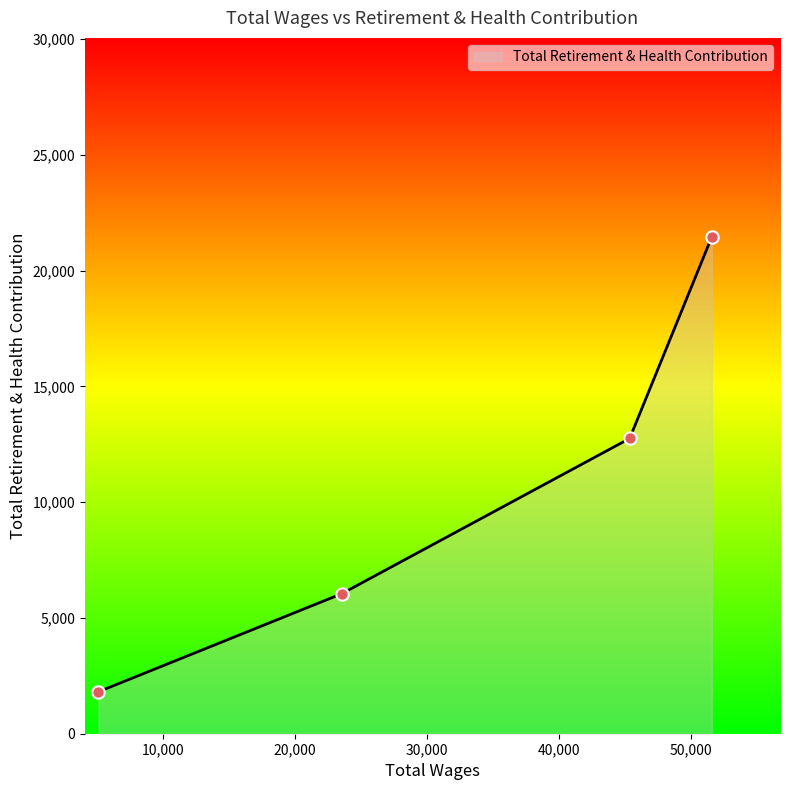

True or false: the data has more than 2 interior local peaks.

False